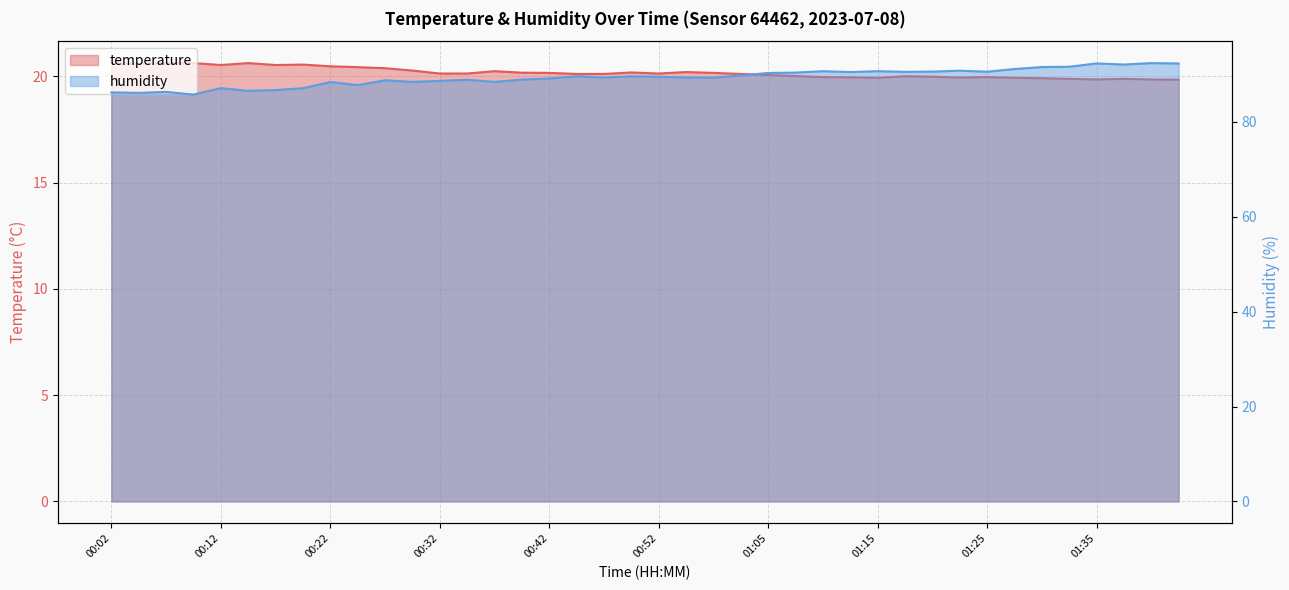

Reading left to right, what are all the values shown in this chart?

temperature: 20.6	20.6	20.6	20.6	20.5	20.6	20.5	20.6	20.5	20.4	20.4	20.3	20.1	20.1	20.2	20.2	20.2	20.1	20.1	20.2	20.1	20.2	20.2	20.1	20.1	20.0	20.0	20.0	19.9	20.0	20.0	19.9	20.0	19.9	19.9	19.9	19.9	19.9	19.9	19.9
humidity: 86.2	86.1	86.3	85.7	87.1	86.5	86.7	87.0	88.3	87.7	88.7	88.4	88.6	88.8	88.4	88.9	89.1	89.6	89.3	89.5	89.5	89.3	89.3	89.7	90.3	90.3	90.6	90.5	90.6	90.5	90.5	90.7	90.5	91.1	91.5	91.6	92.3	92.0	92.3	92.3